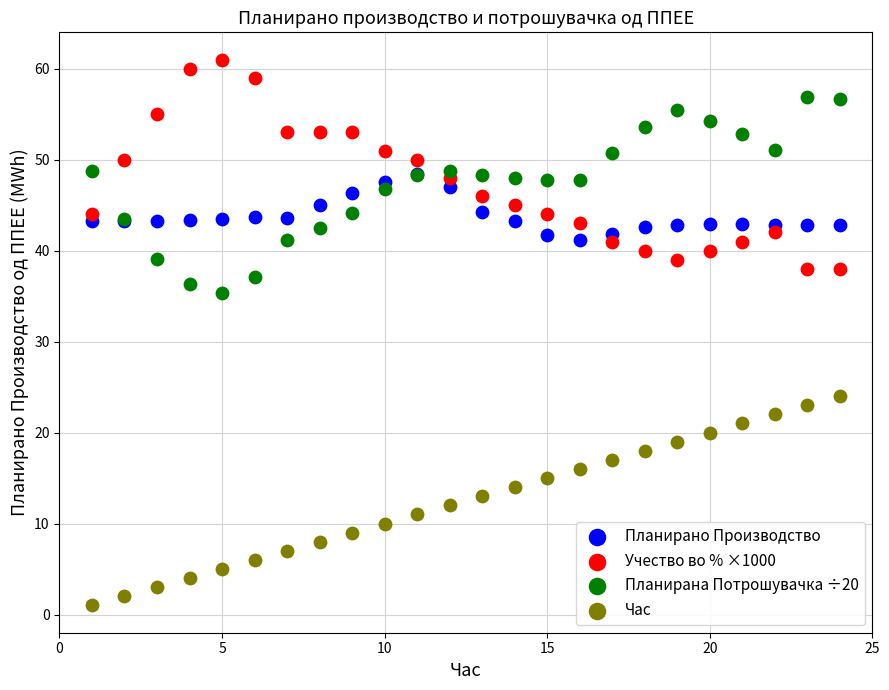

Across all series, what Y value is closest to 31?

35.3